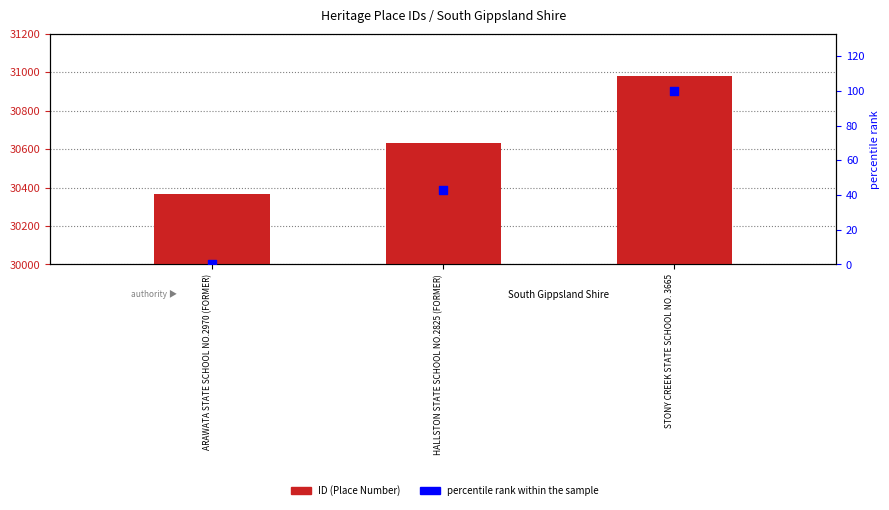

What is the total value across all series at STONY CREEK STATE SCHOOL NO. 3665?

31079.0